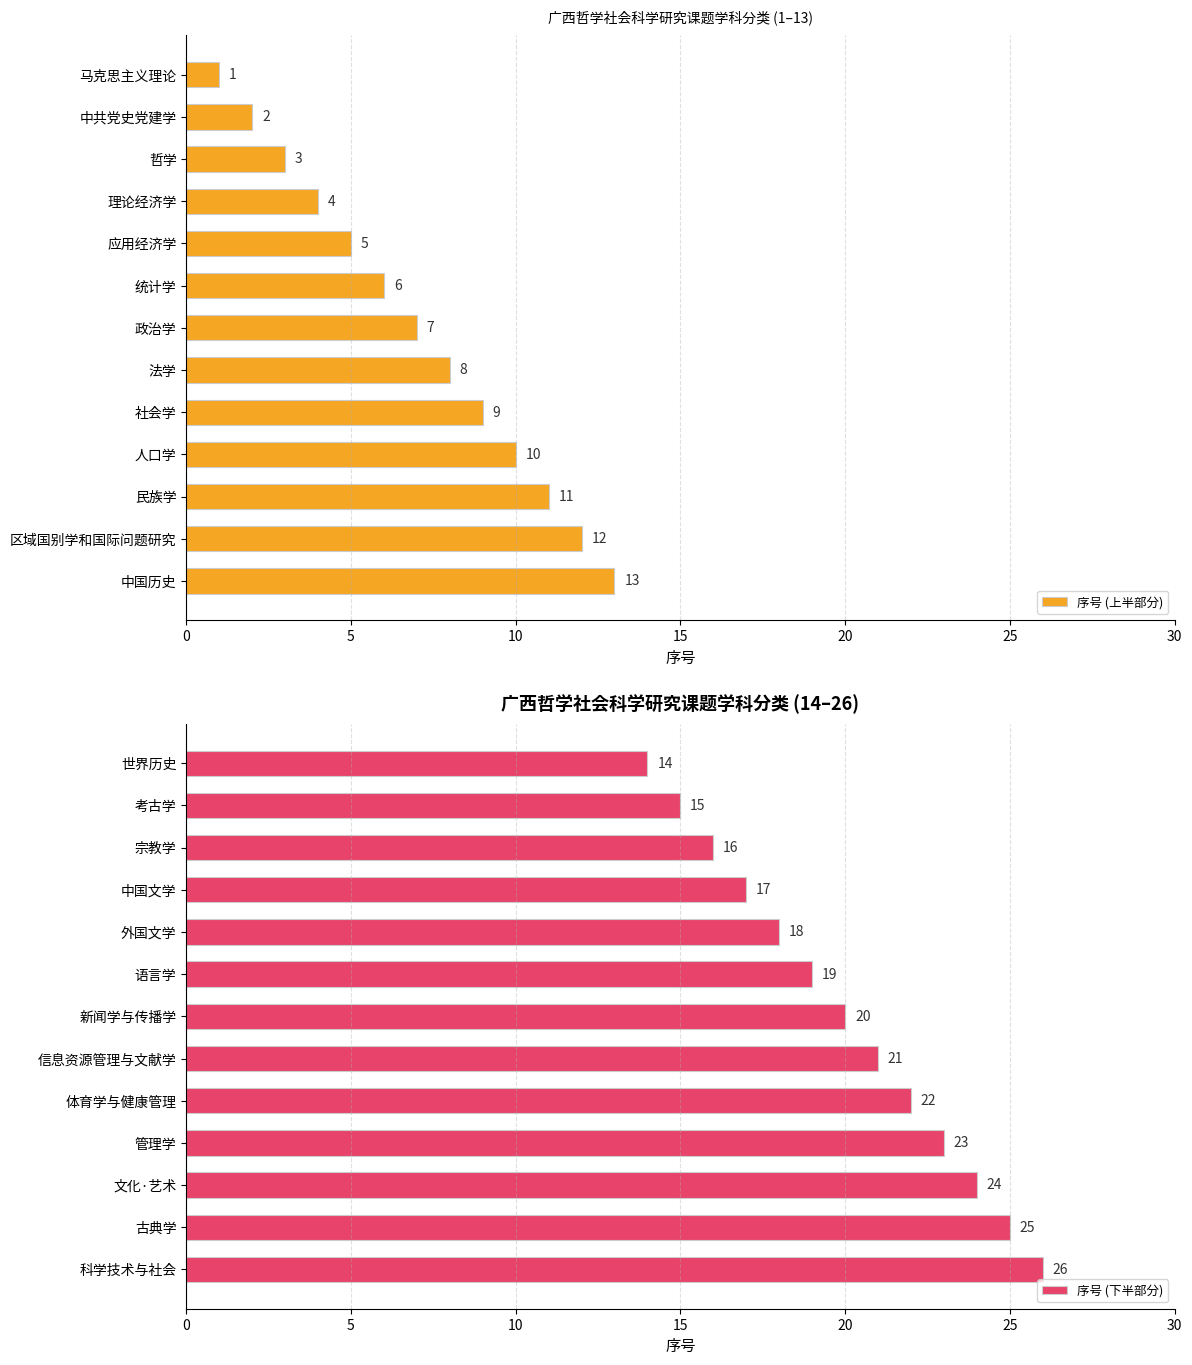

Rank the categories by 序号 (上半部分) value from lowest to highest.

马克思主义理论, 中共党史党建学, 哲学, 理论经济学, 应用经济学, 统计学, 政治学, 法学, 社会学, 人口学, 民族学, 区域国别学和国际问题研究, 中国历史